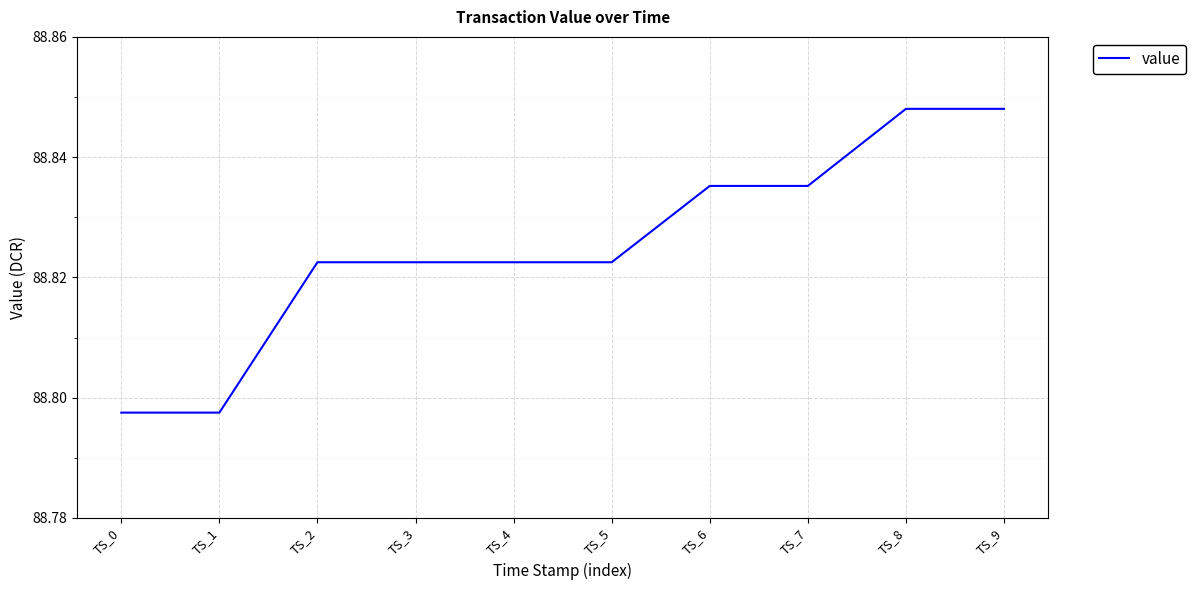

Does the chart have visible grid lines?

Yes